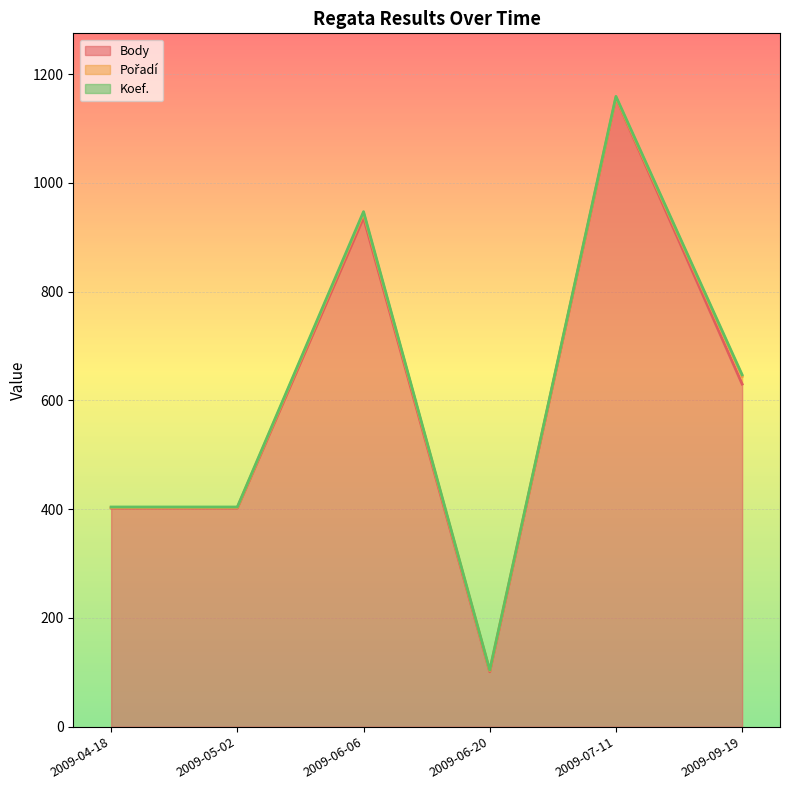

How many interior local peaks does the Koef. series have?

1